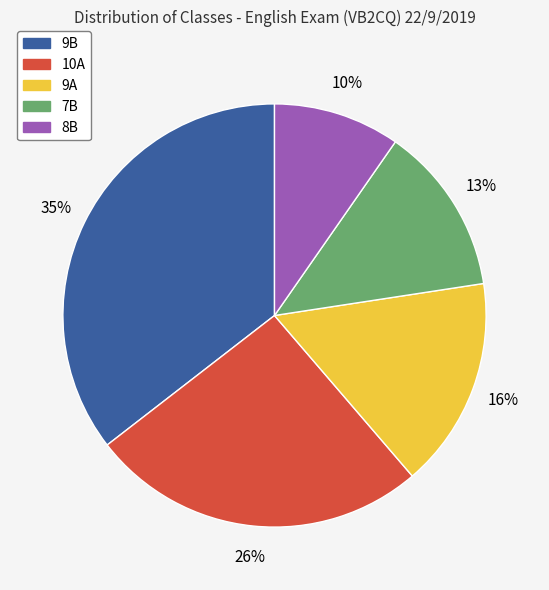

Does 10A represent more than half of the total?

No